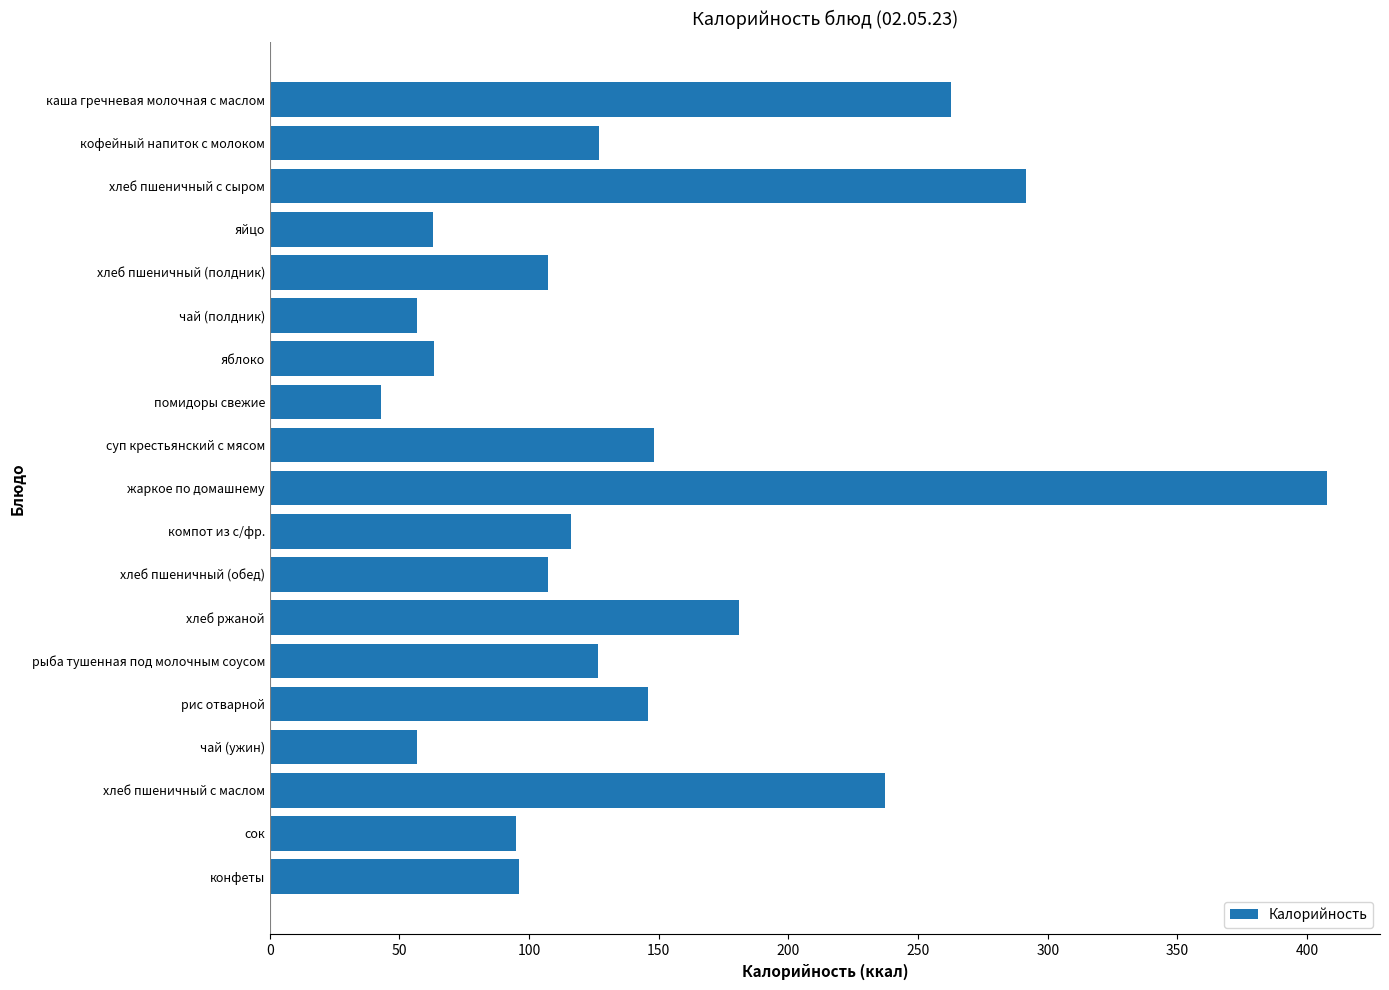

Are the bars horizontal?

Yes